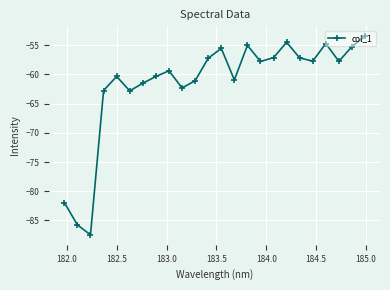

Count the number of data series in this chart.

1